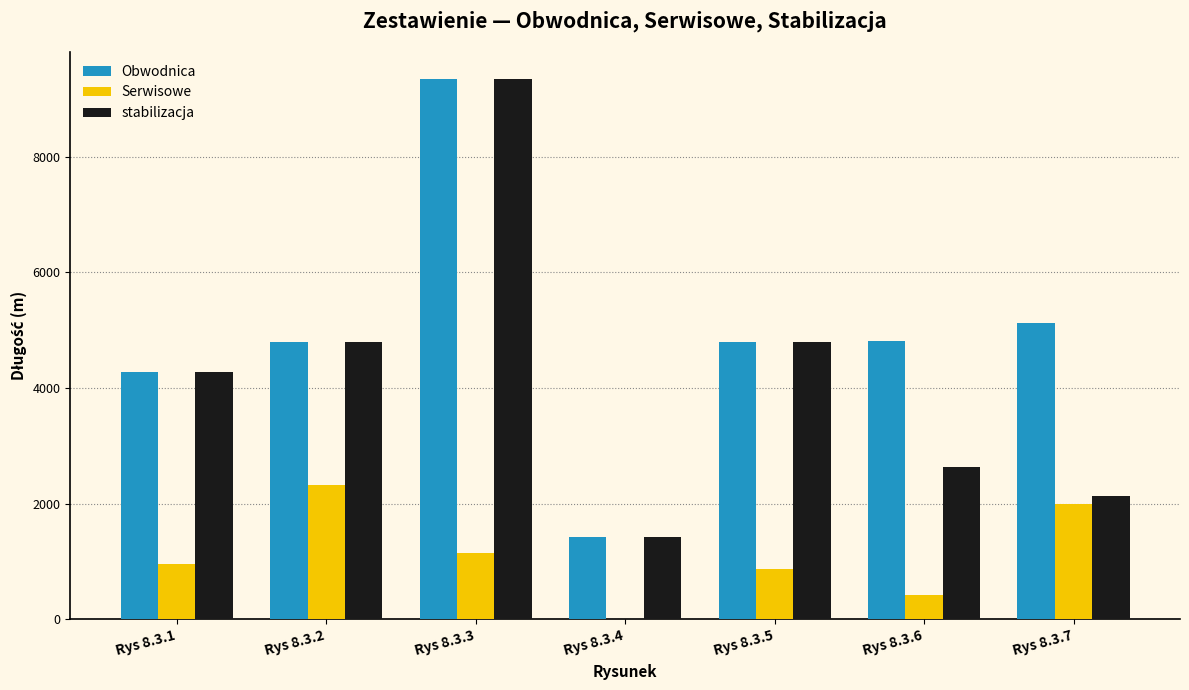

Count the number of data series in this chart.

3